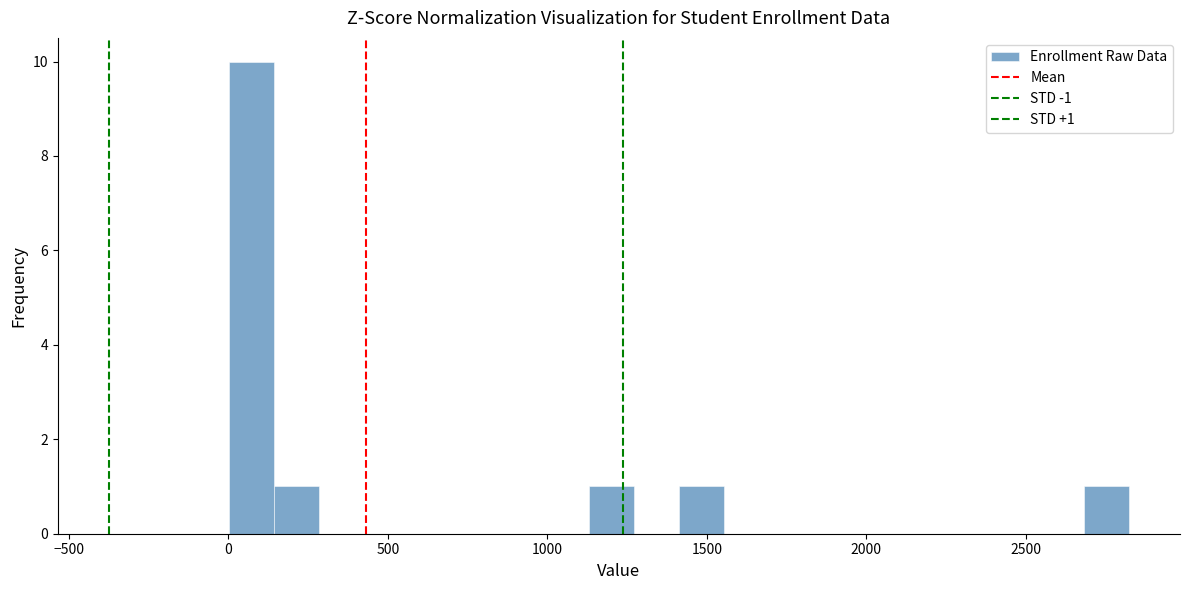

Read against the x-axis, roughly where is the centre of the tallest bar?

50